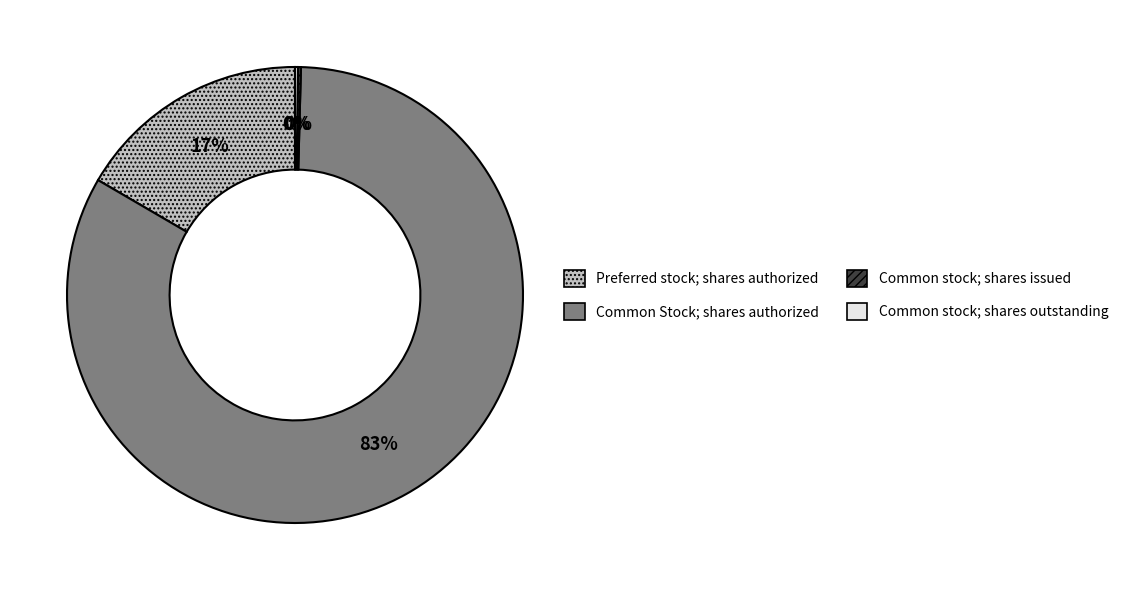

Which slice is the largest?

Common Stock; shares authorized